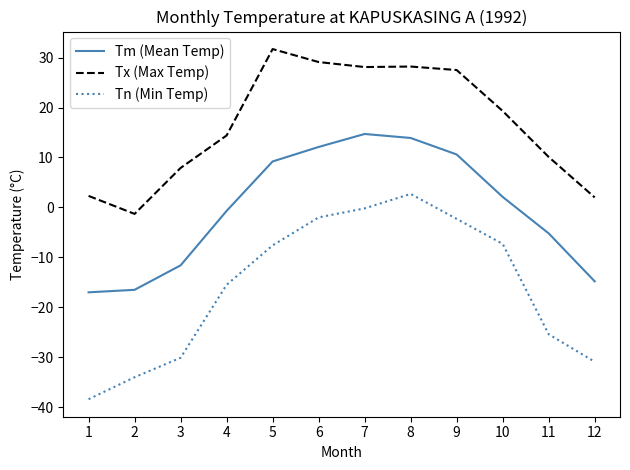

What is the maximum value for Tx (Max Temp)?

31.7